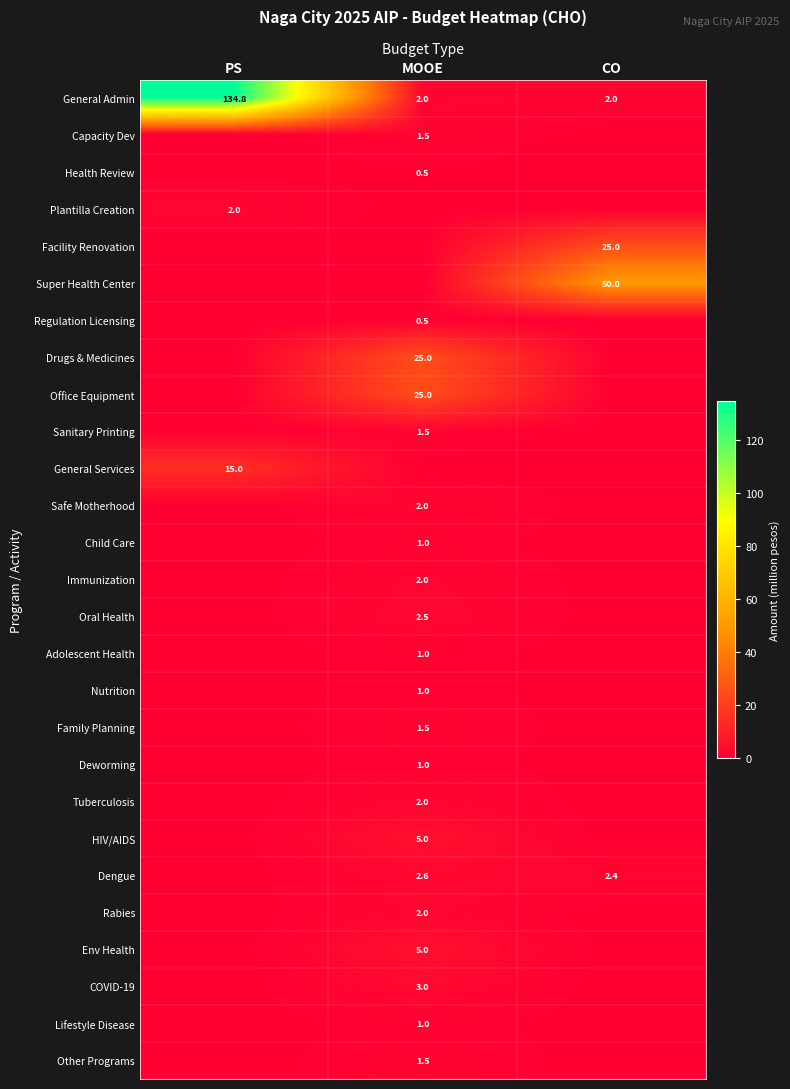

The value of Sanitary Printing at MOOE is 1.5. True or false?

True